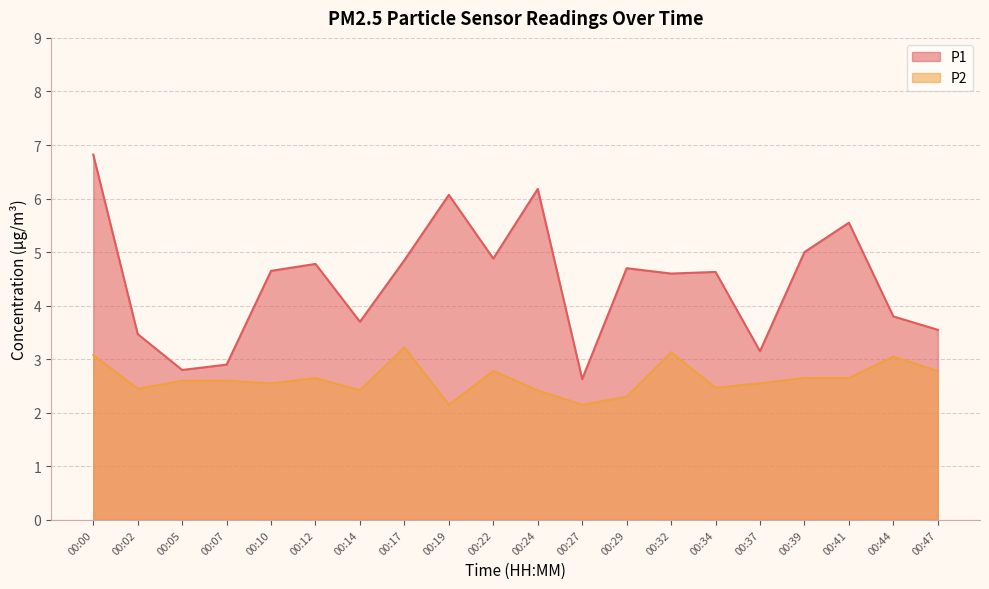

True or false: P2 has more than 2 interior local peaks.

True